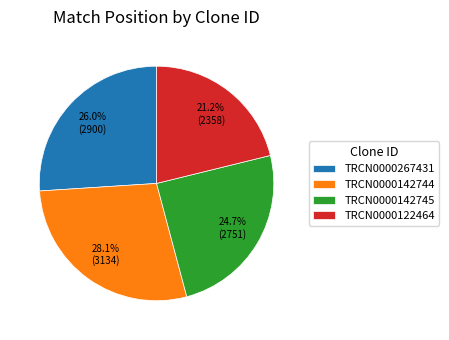

What is the total percentage of TRCN0000142745 and TRCN0000142744?

52.8%